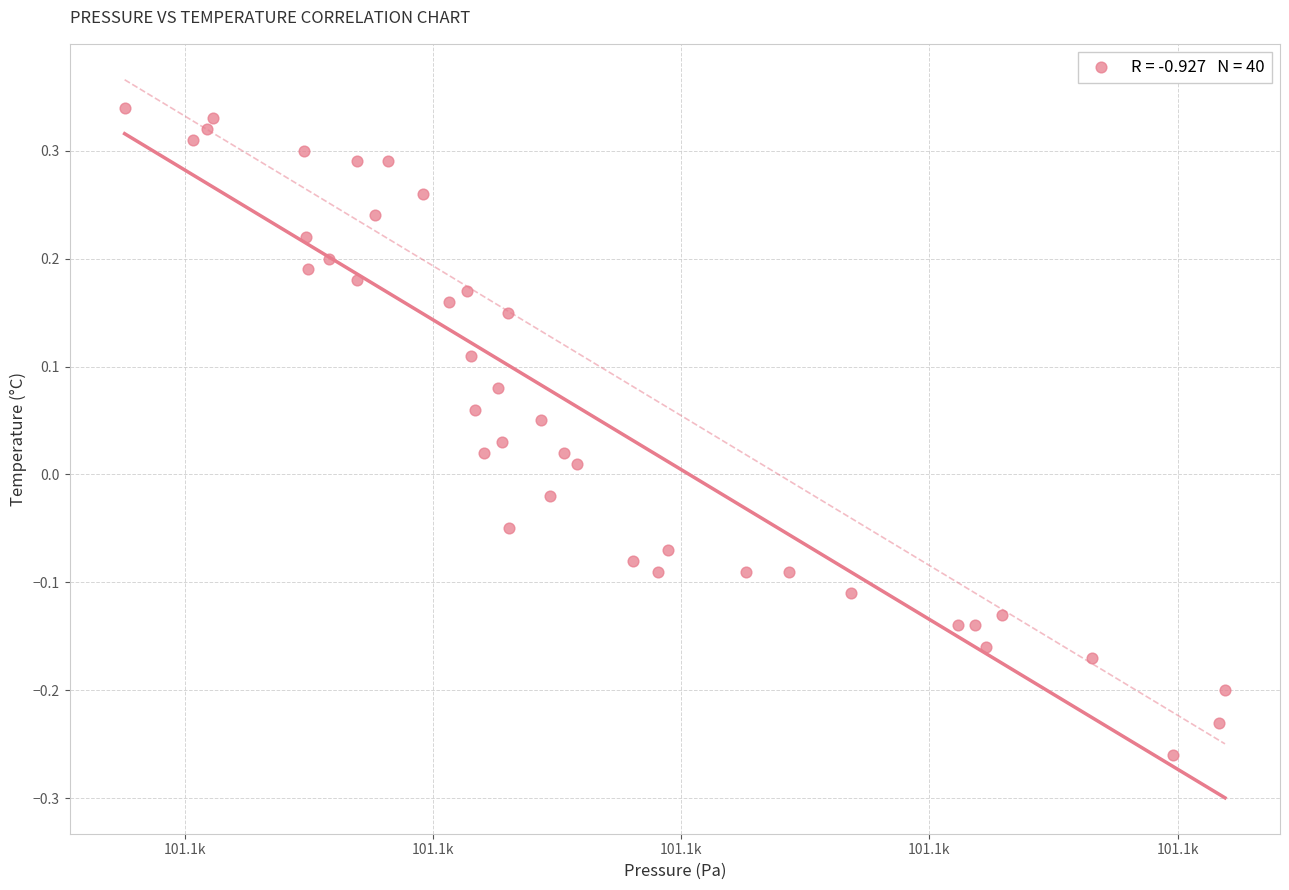

What is the range of Y values (max minus min)?

0.6